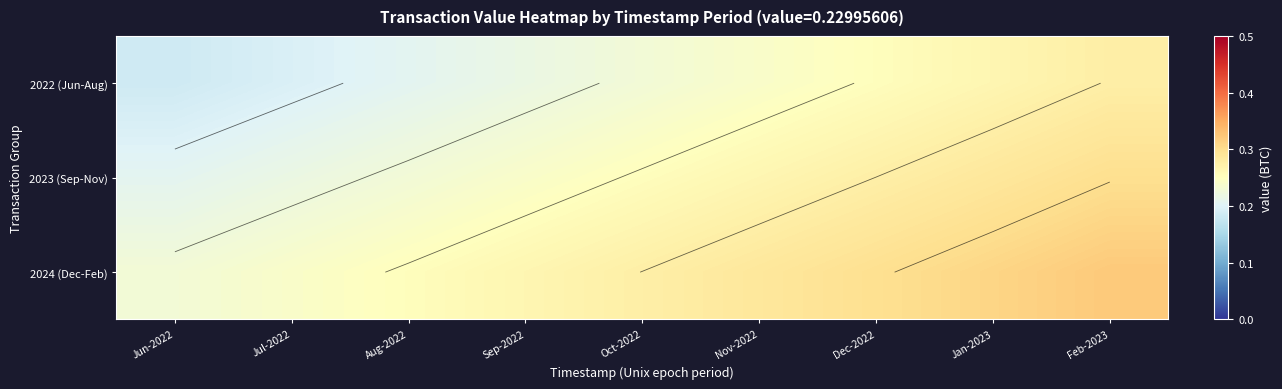

Between Dec-2022 and Oct-2022, which is larger?

Dec-2022